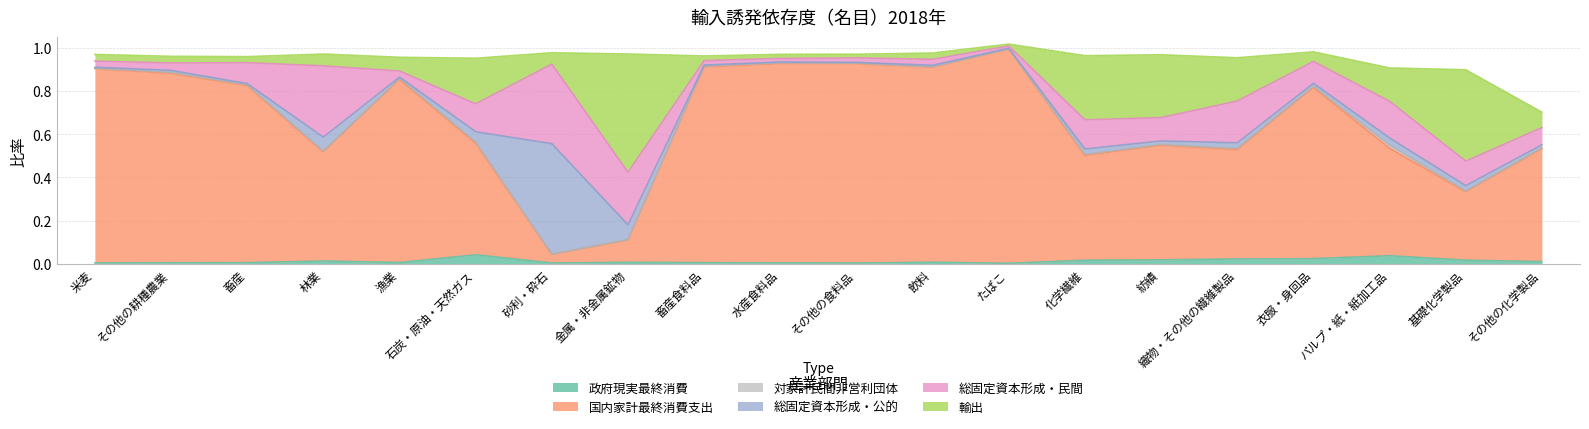

Which has a higher value, 畜産食料品 or その他の化学製品?

その他の化学製品